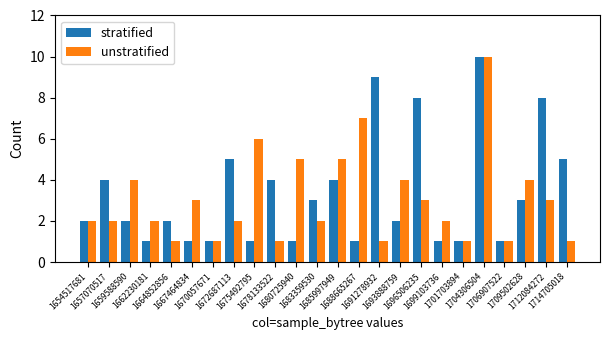

True or false: unstratified has a value of 2 at 1672687113.

True